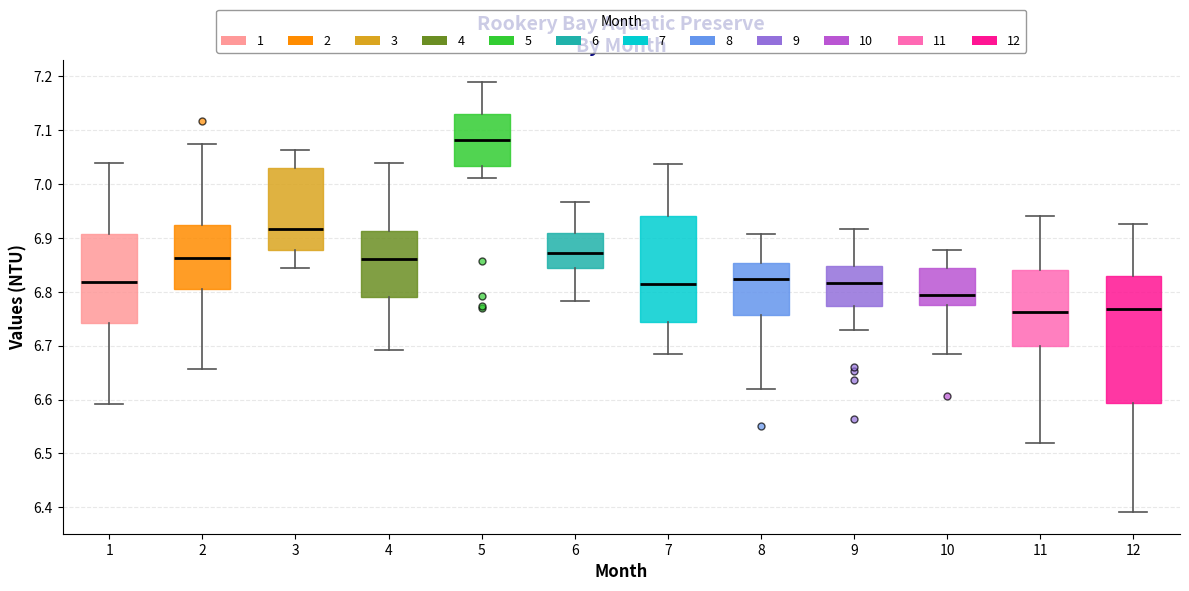

Reading left to right, read every box against the y-axis: the position of its median line, the range the box covers, and the ends of its whiskers. The values are not printed on the chart, so give them approximately, as read against the axis.

1: median 6.82, box 6.74 to 6.91, whiskers 6.59 to 7.04
2: median 6.86, box 6.81 to 6.92, whiskers 6.66 to 7.07
3: median 6.92, box 6.88 to 7.03, whiskers 6.84 to 7.06
4: median 6.86, box 6.79 to 6.91, whiskers 6.69 to 7.04
5: median 7.08, box 7.03 to 7.13, whiskers 7.01 to 7.19
6: median 6.87, box 6.84 to 6.91, whiskers 6.78 to 6.97
7: median 6.81, box 6.74 to 6.94, whiskers 6.68 to 7.04
8: median 6.82, box 6.76 to 6.85, whiskers 6.62 to 6.91
9: median 6.82, box 6.77 to 6.85, whiskers 6.73 to 6.92
10: median 6.79, box 6.77 to 6.84, whiskers 6.69 to 6.88
11: median 6.76, box 6.70 to 6.84, whiskers 6.52 to 6.94
12: median 6.77, box 6.59 to 6.83, whiskers 6.39 to 6.93